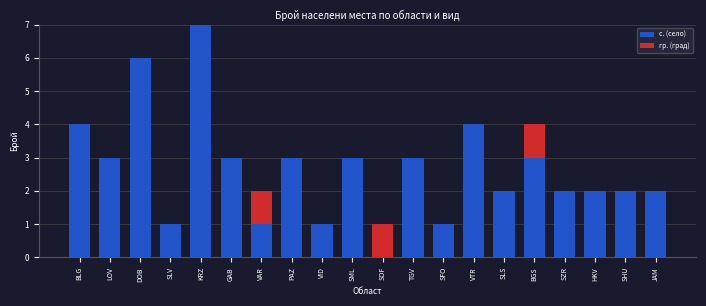

The value of с. (село) at DOB is 8. True or false?

False